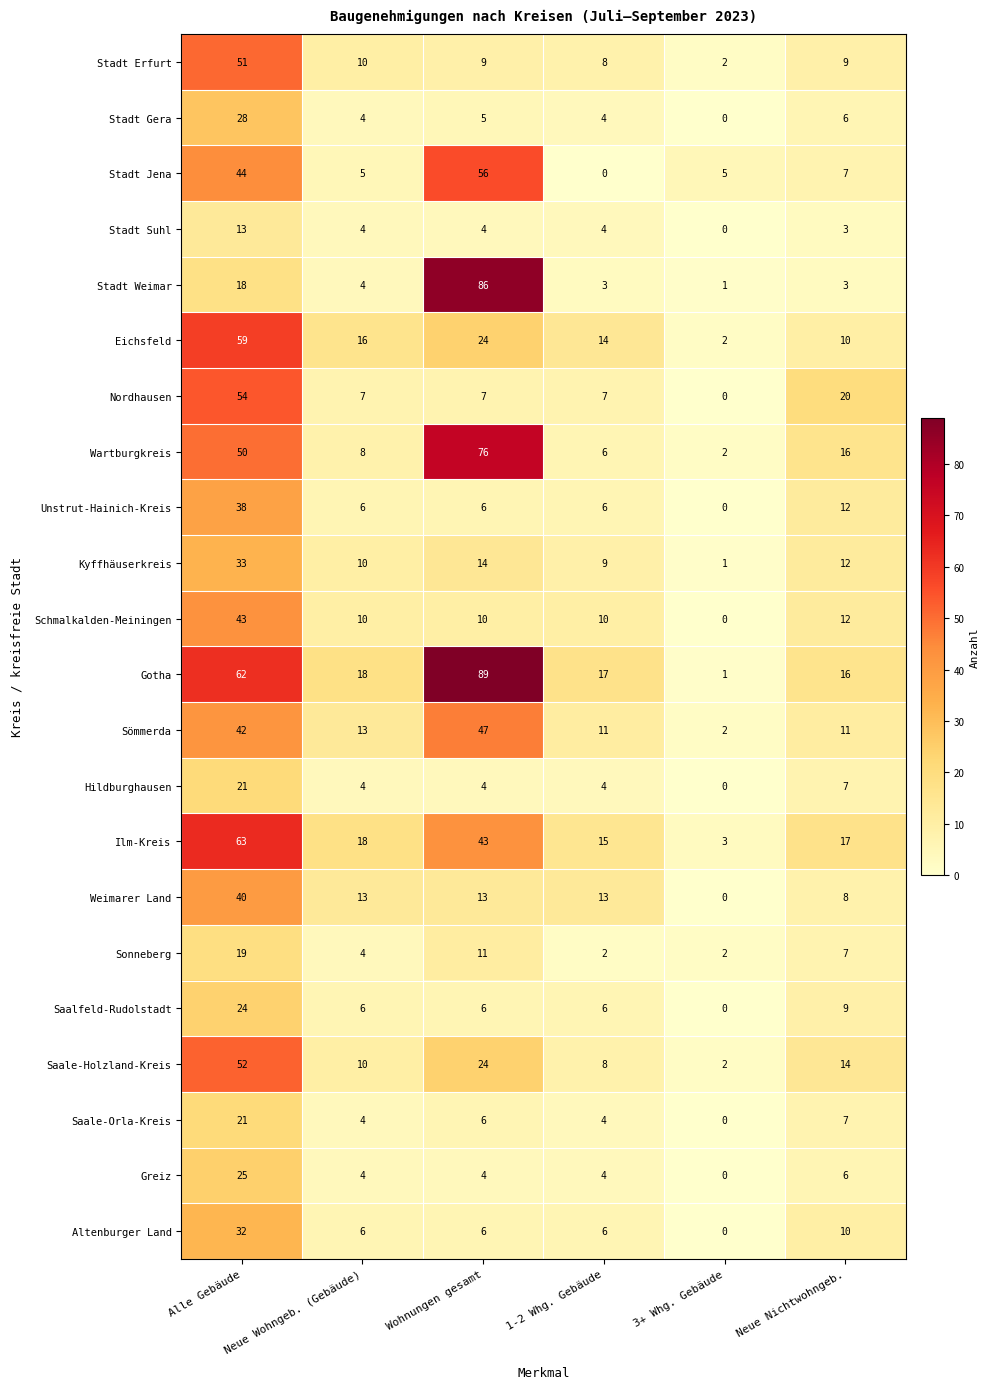

The value of Wartburgkreis at Neue Nichtwohngeb. is 9. True or false?

False